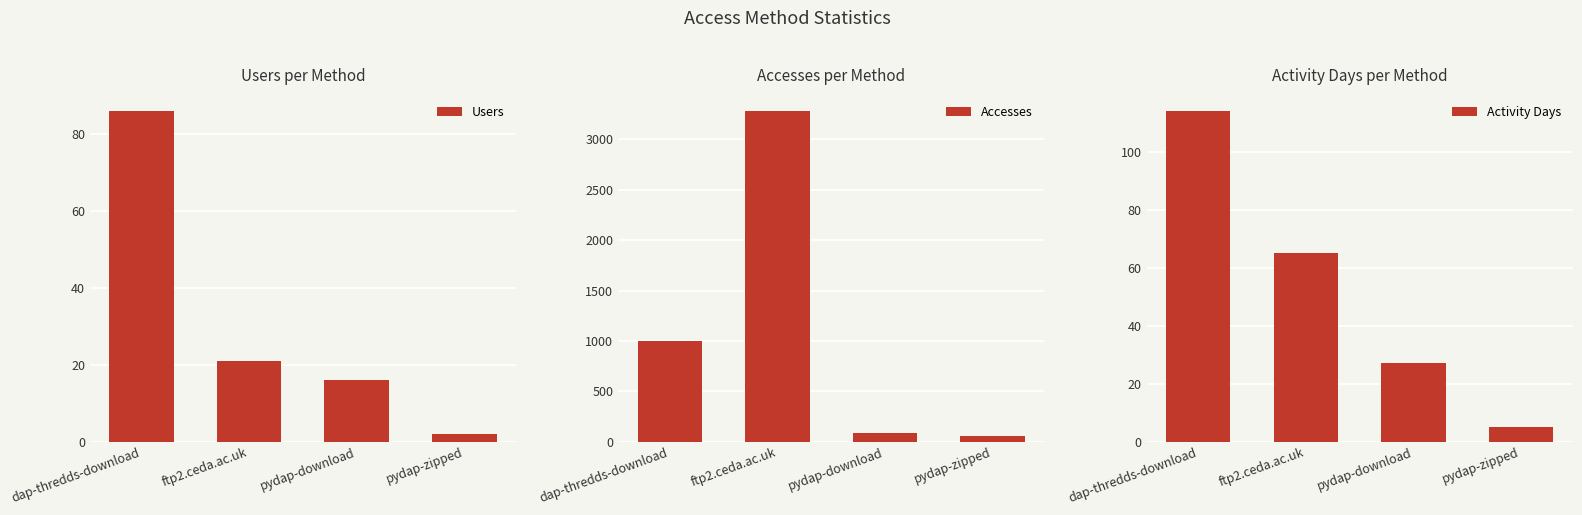

What is the average value of the Users series?

31